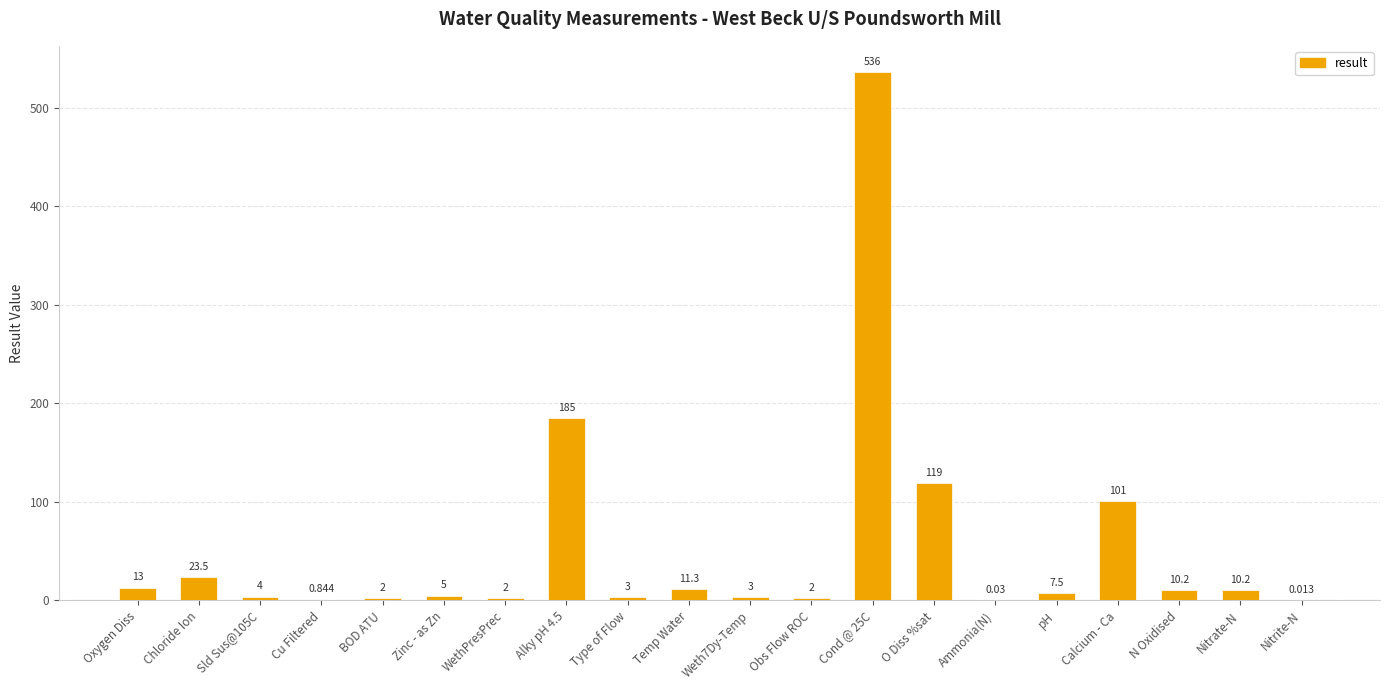

Which has a higher value, N Oxidised or Type of Flow?

N Oxidised